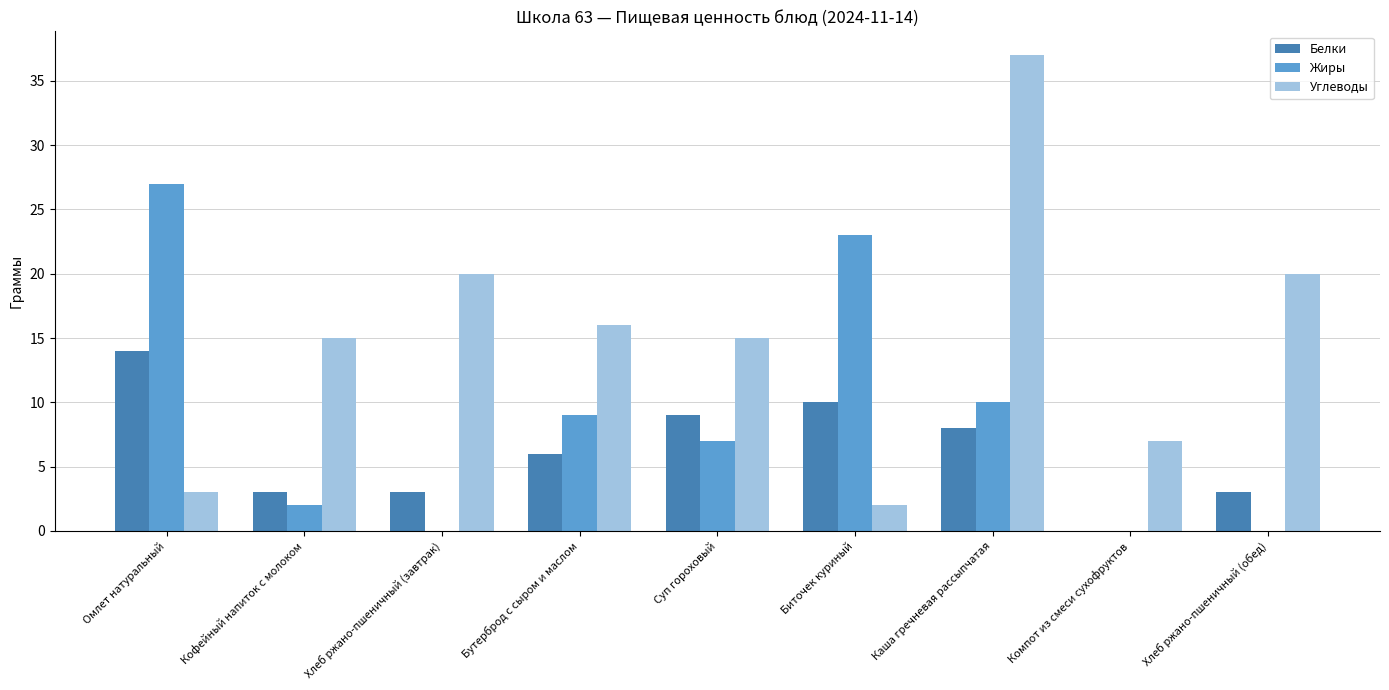

Is it true that Жиры equals 7 at Суп гороховый?

True